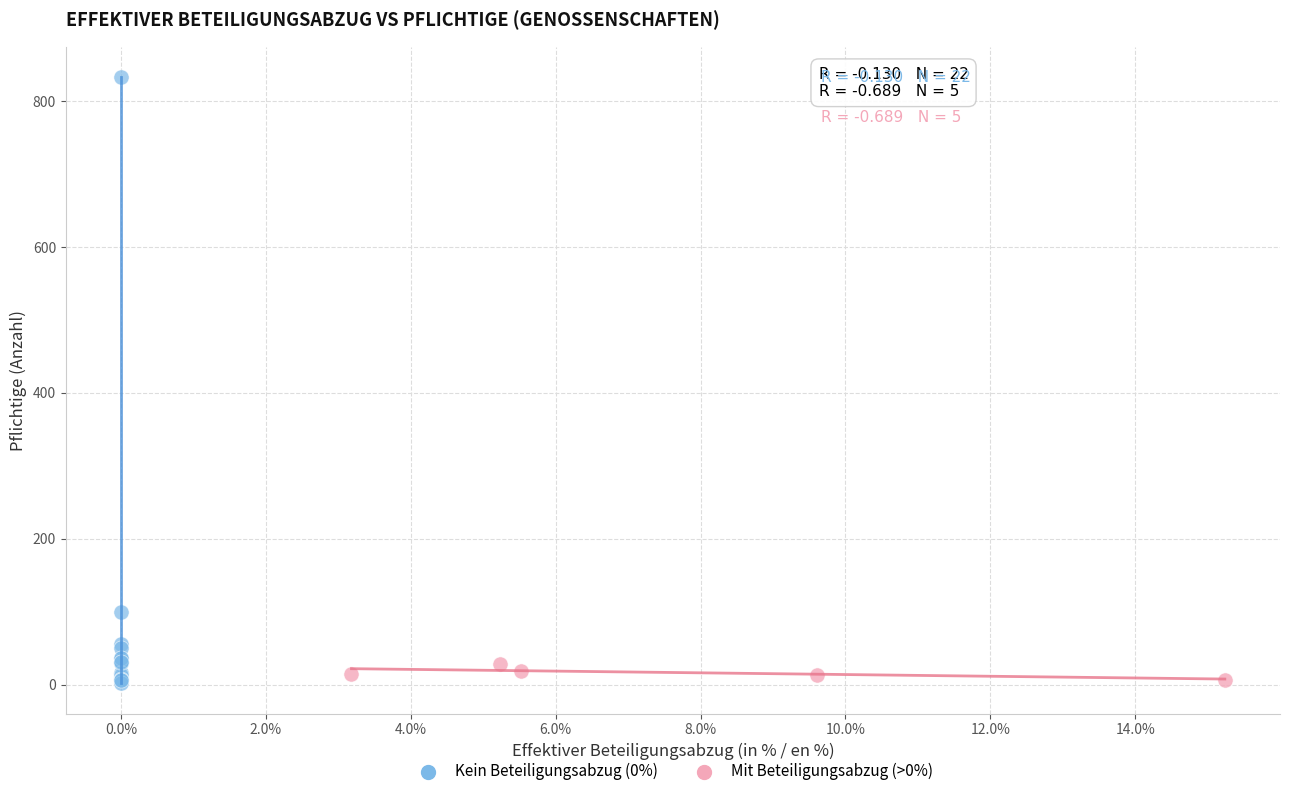

Which series has the largest Y range (max minus min)?

Kein Beteiligungsabzug (0%)